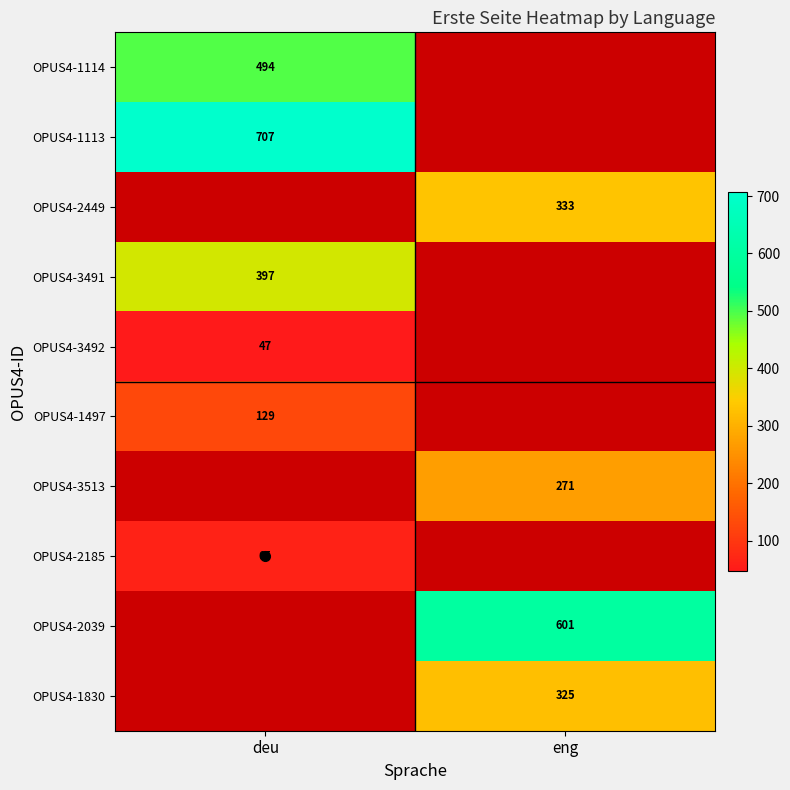

Rank the series by their maximum value, from highest to lowest.

OPUS4-1113, OPUS4-1114, OPUS4-2449, OPUS4-3491, OPUS4-1497, OPUS4-3513, OPUS4-2185, OPUS4-2039, OPUS4-1830, OPUS4-3492